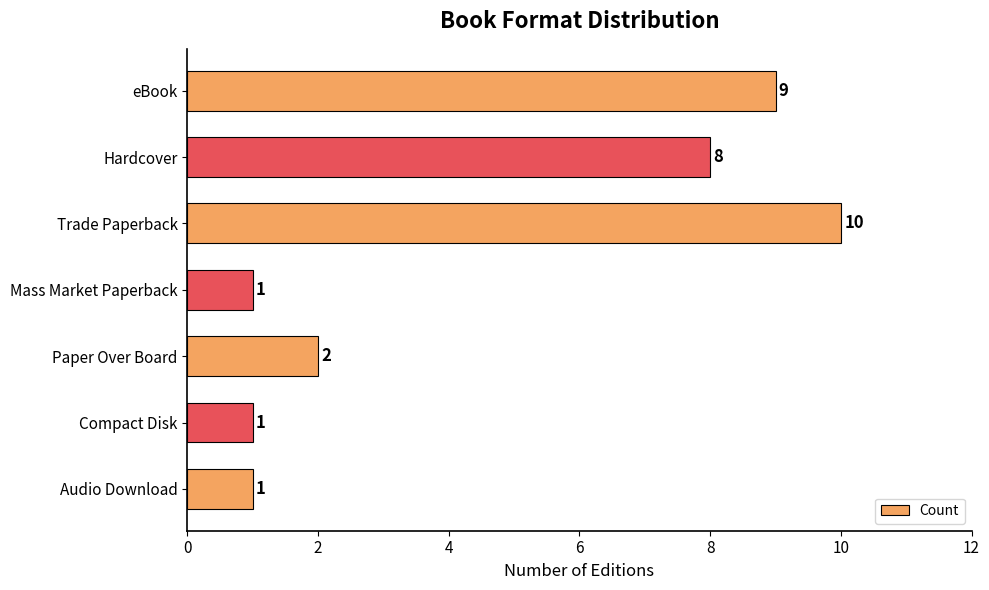

How many categories are shown in the chart?

7